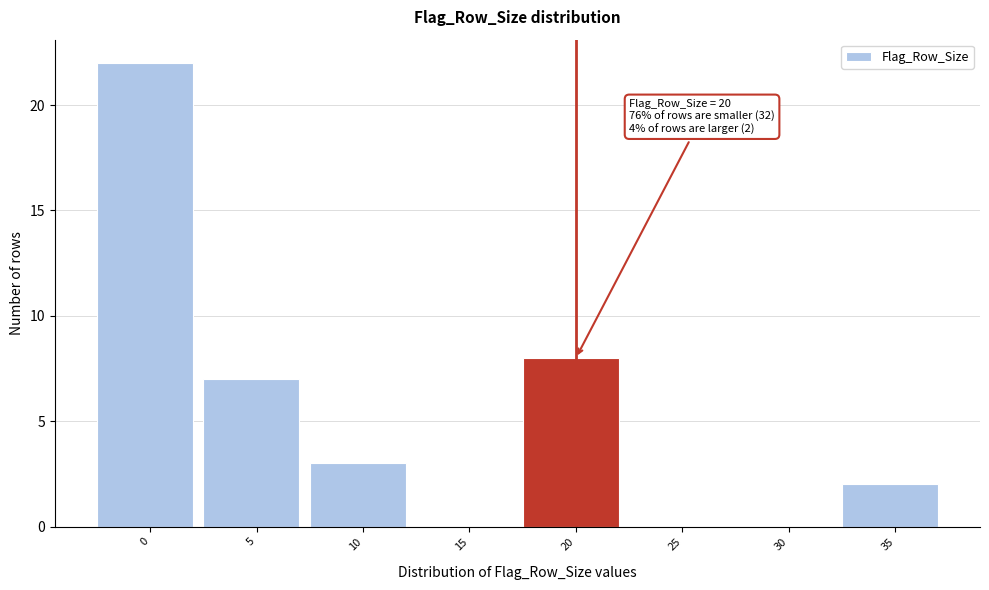

Reading left to right, transcribe all the data shown in this chart.

0=22	5=7	10=3	15=0	20=8	25=0	30=0	35=2